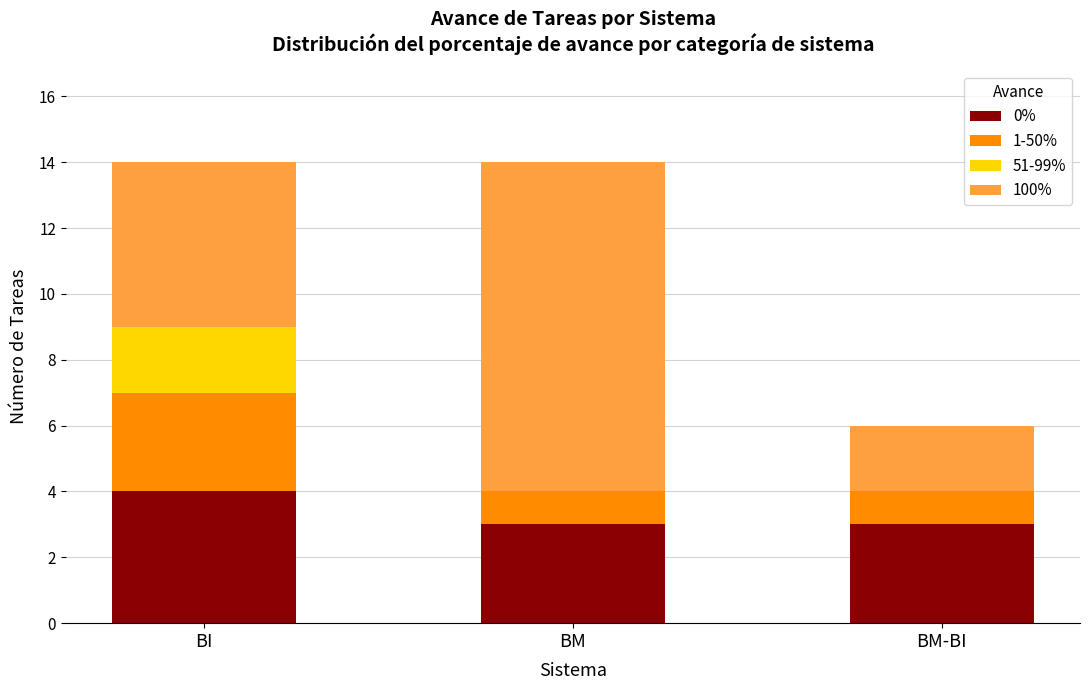

What is the total value across all series at BM?

14